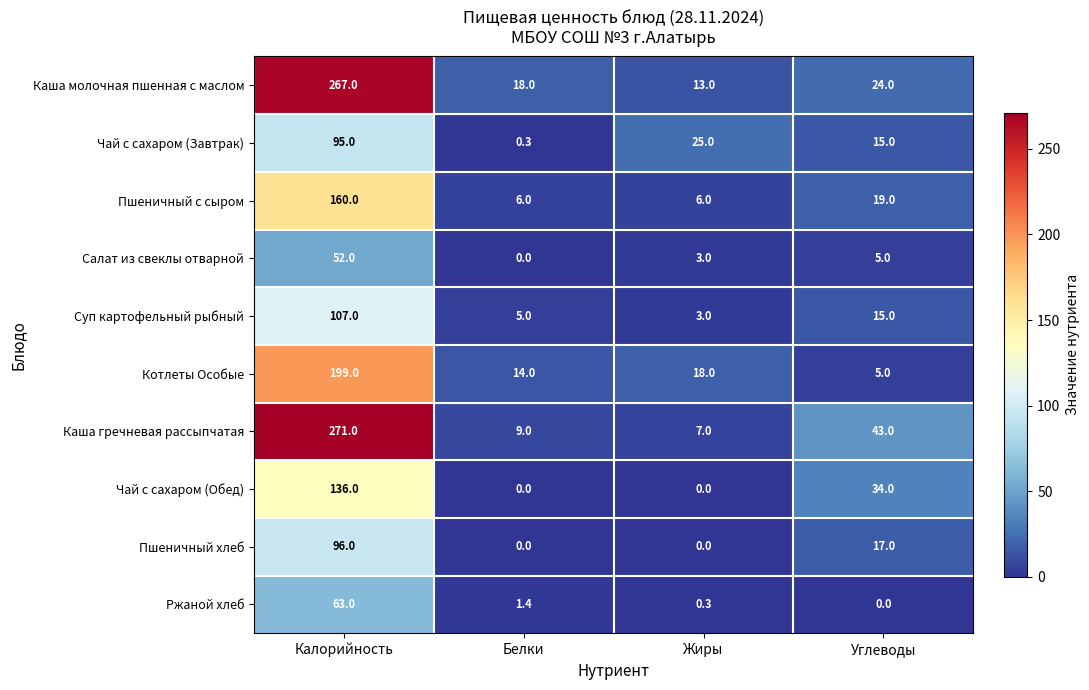

Is the value of Каша гречневая рассыпчатая at Жиры greater than the value of Пшеничный с сыром at Жиры?

Yes